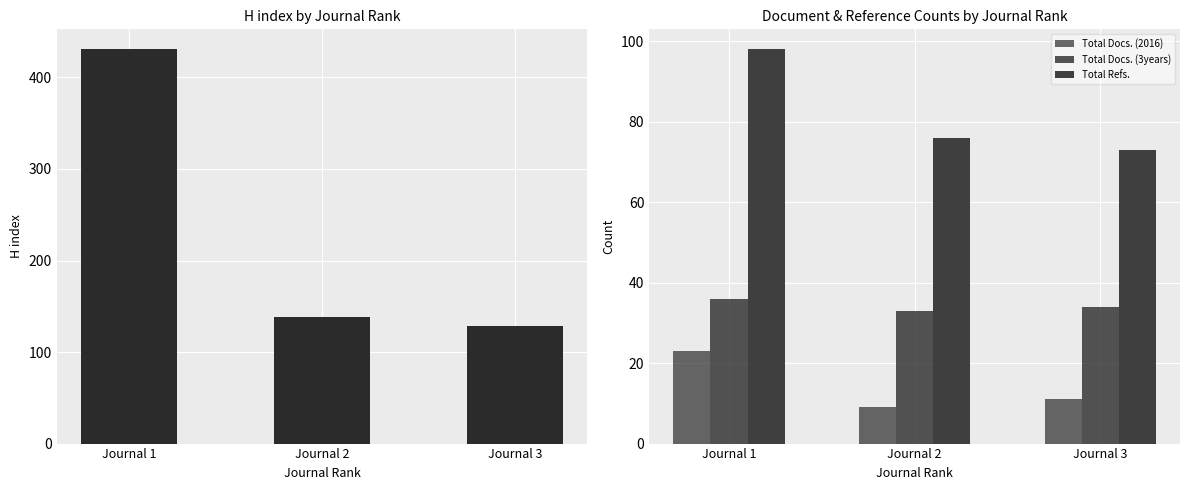

What is the sum of all Total Docs. (3years) values?

103